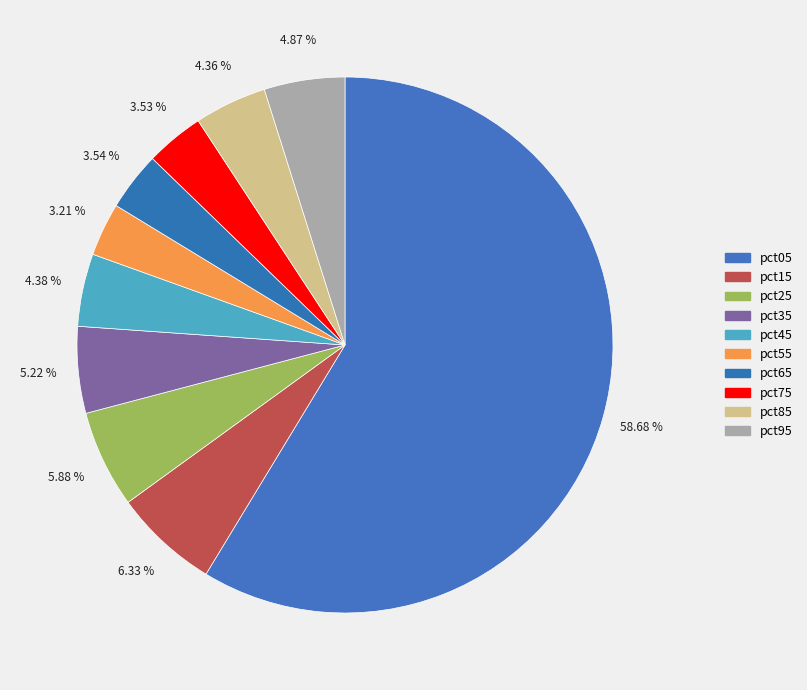

How many segments does this pie chart have?

10